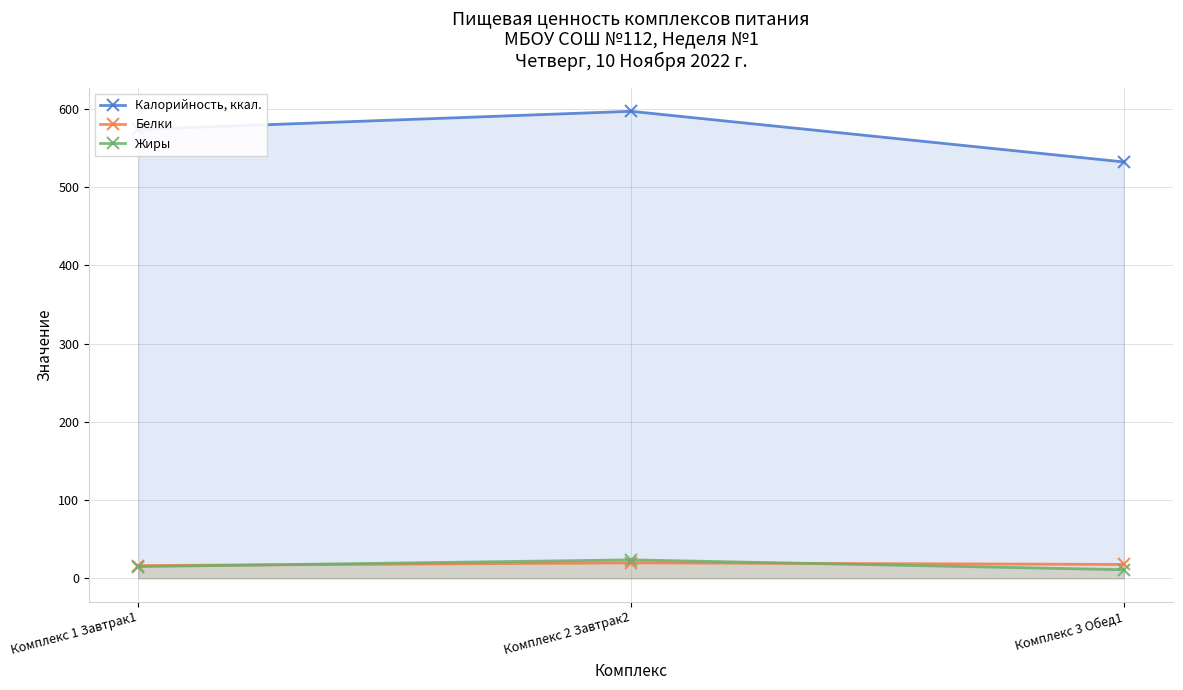

How many values in the Белки series exceed 17?

2